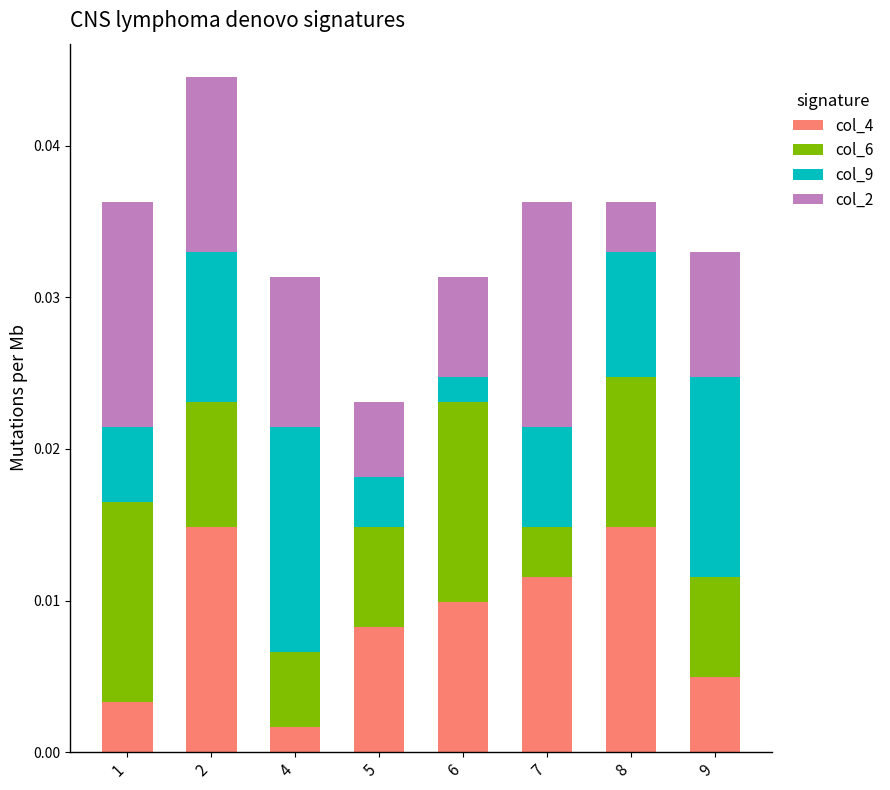

At which label does col_4 reach its minimum?

4